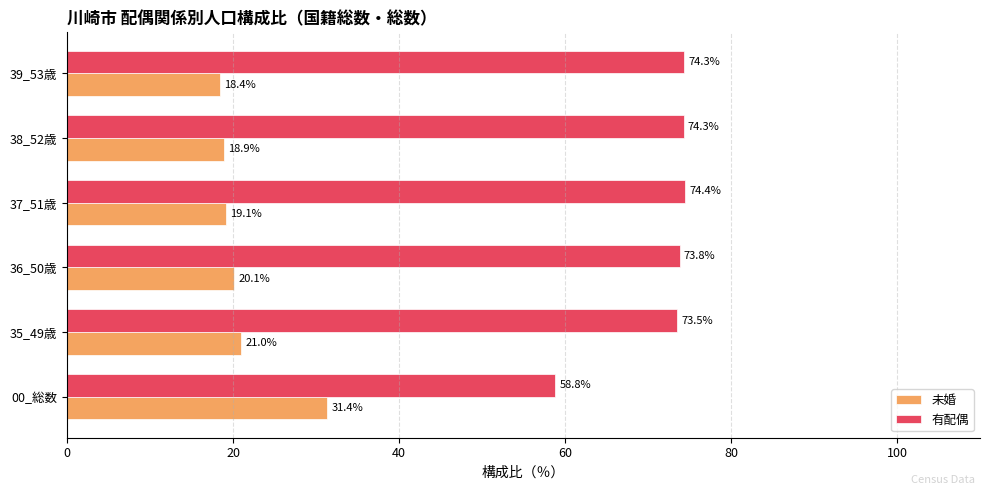

Where is 未婚 nearest to the value 24?

35_49歳